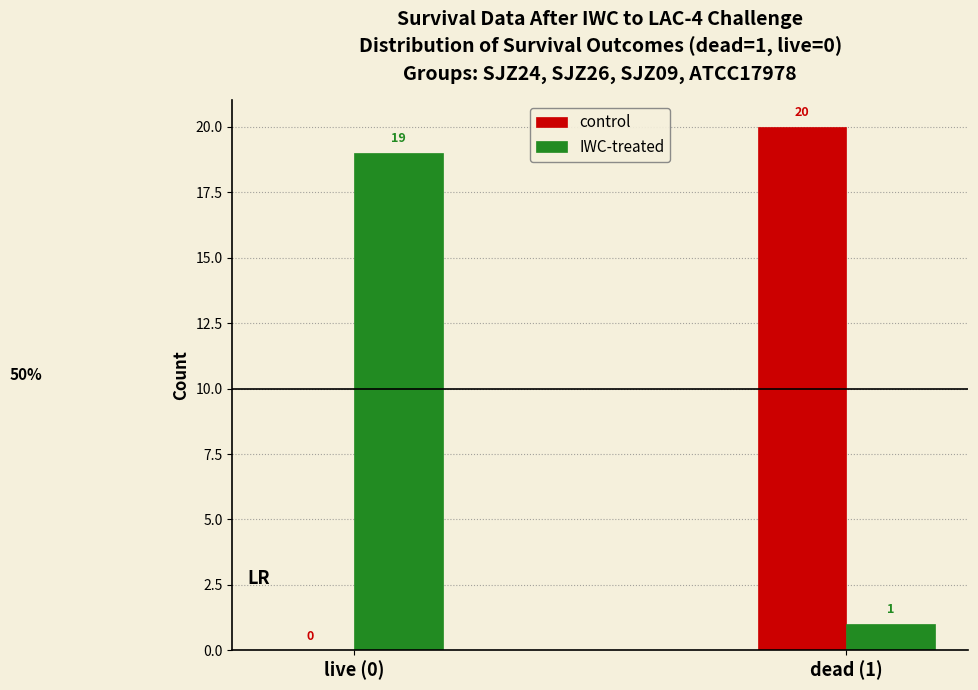

Reading left to right, extract all data points from this chart.

control: live (0)=0	dead (1)=20
IWC-treated: live (0)=19	dead (1)=1